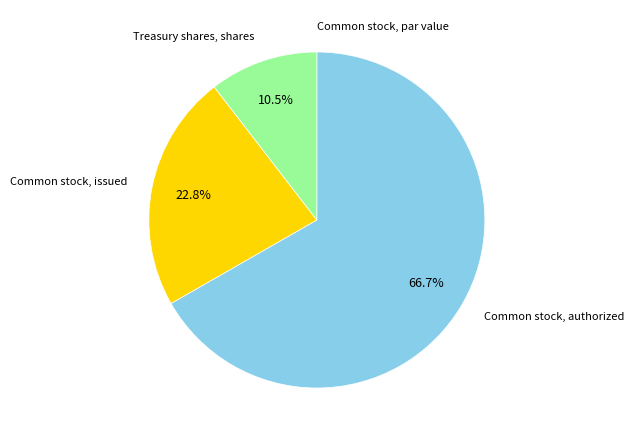

Count the number of slices in the pie.

4